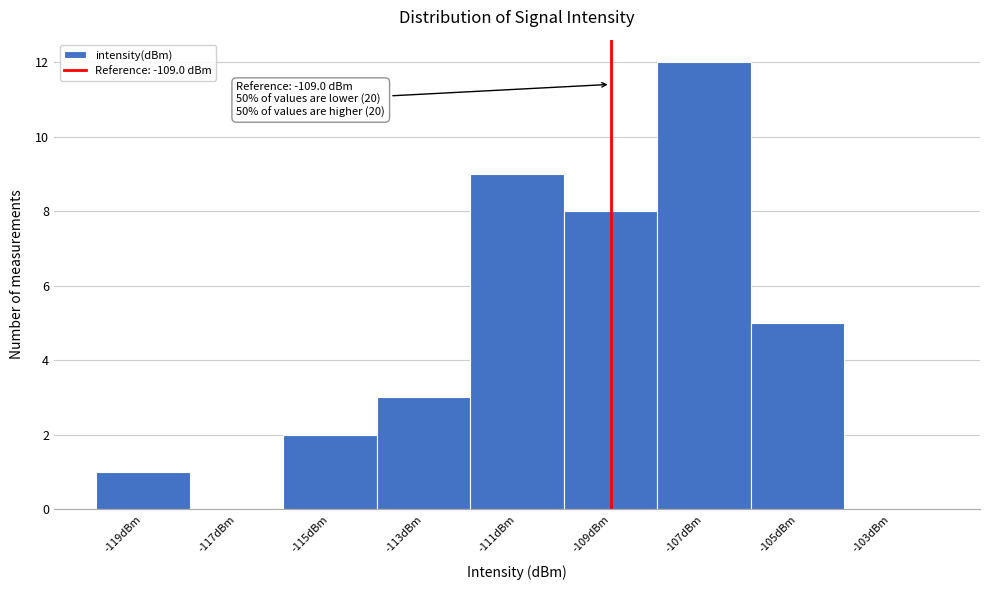

Which range on the x-axis has the tallest bar?

-108 to -106